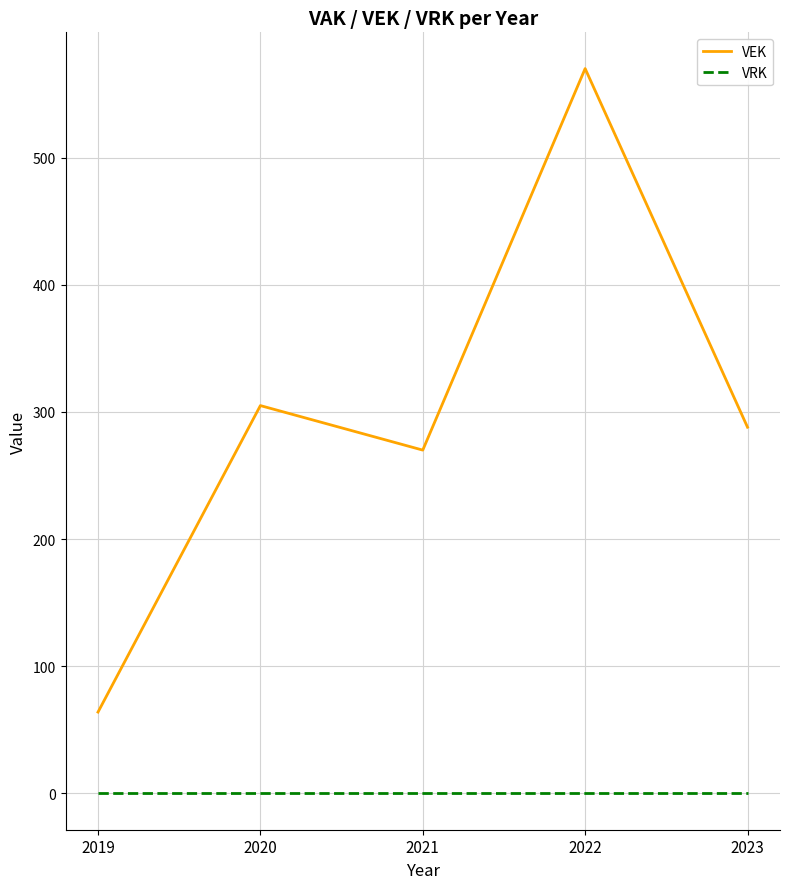

True or false: VRK and VEK cross at least once.

False